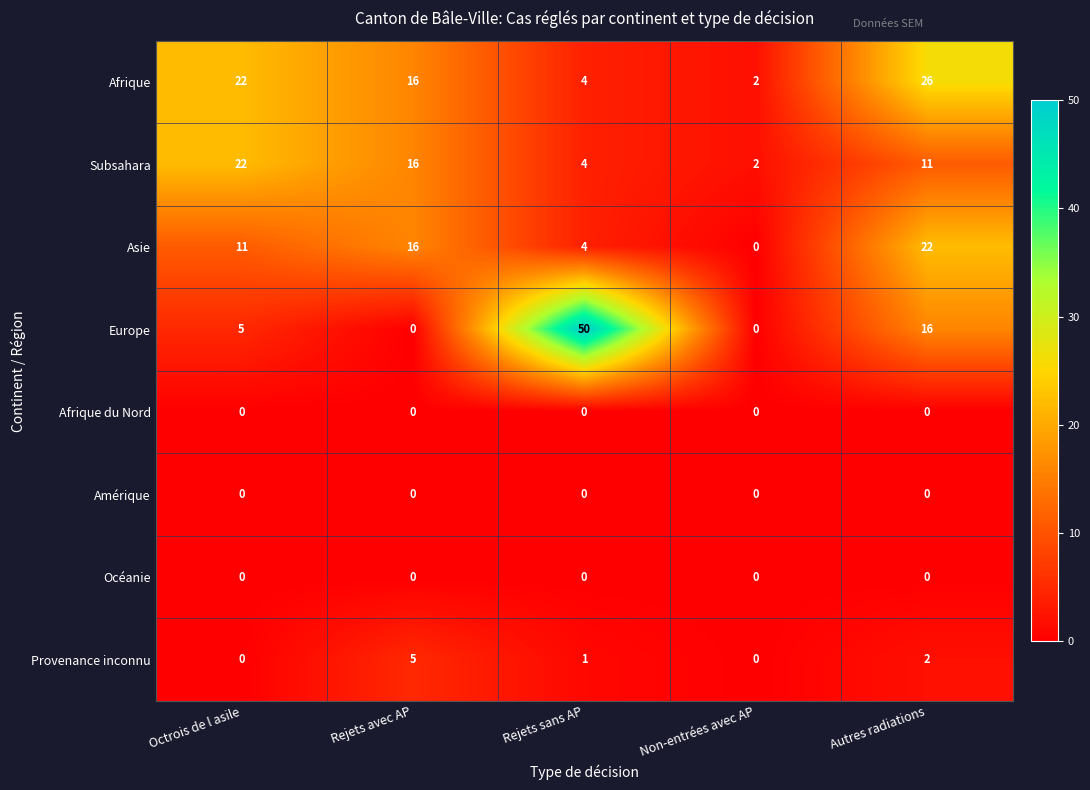

List the labels in order of Afrique value, smallest first.

Non-entrées avec AP, Rejets sans AP, Rejets avec AP, Octrois de l asile, Autres radiations